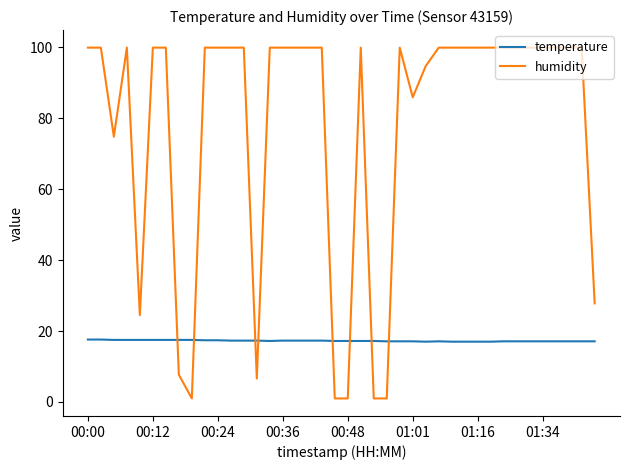

What is the maximum value shown in the chart?

99.9